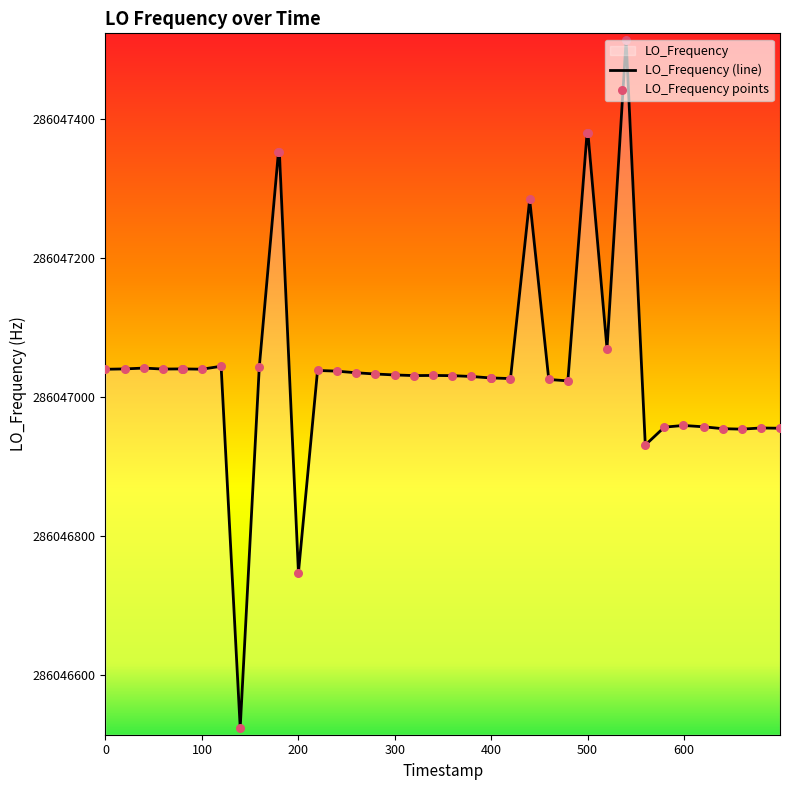

What is the maximum value shown in the chart?

286047513.9